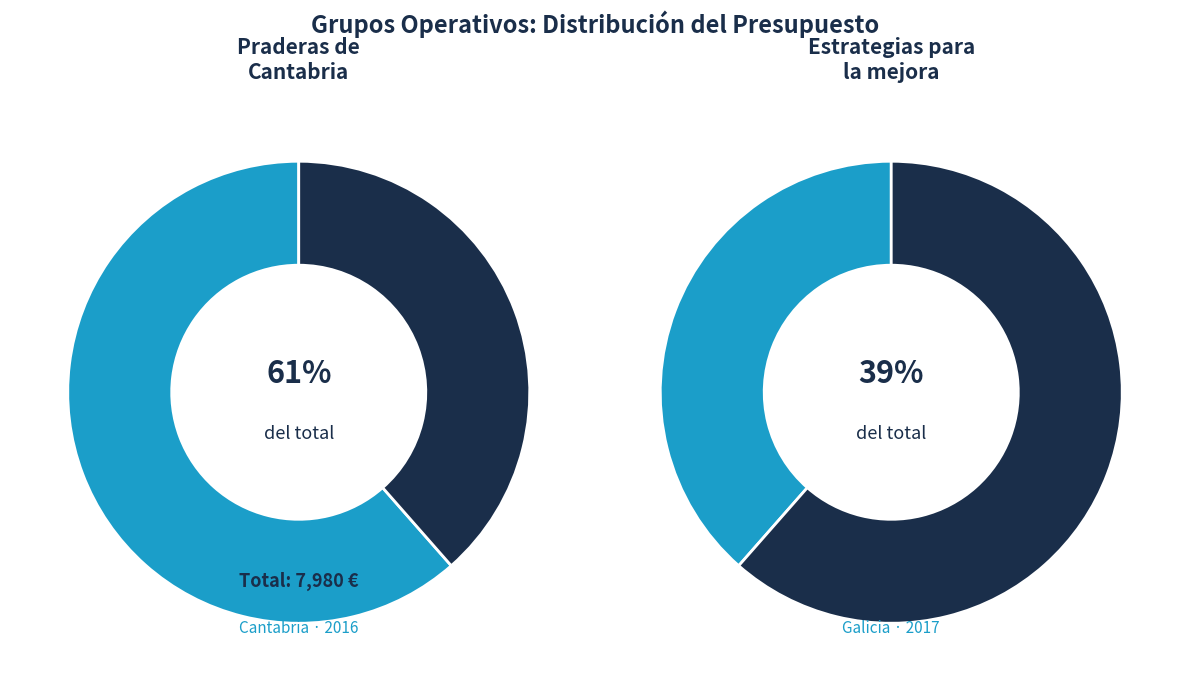

True or false: Grupo Operativo: Estrategias para la mejora accounts for 39% of the total.

True